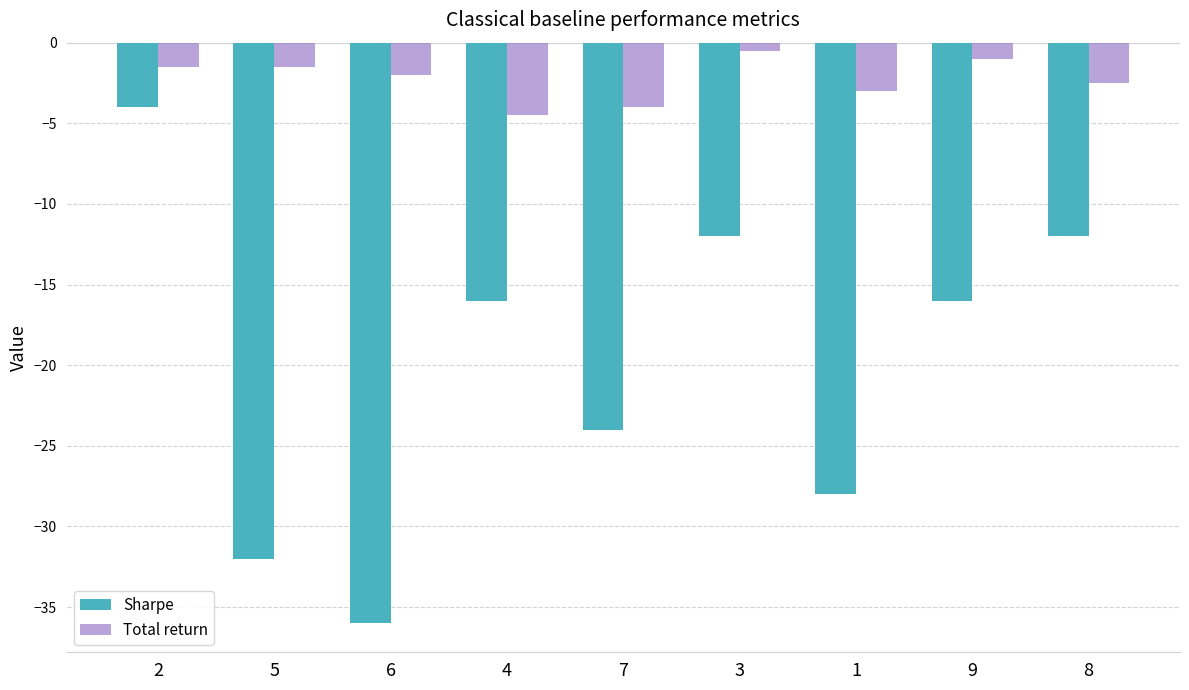

Is the value of Total return at 7 greater than the value of Sharpe at 8?

Yes